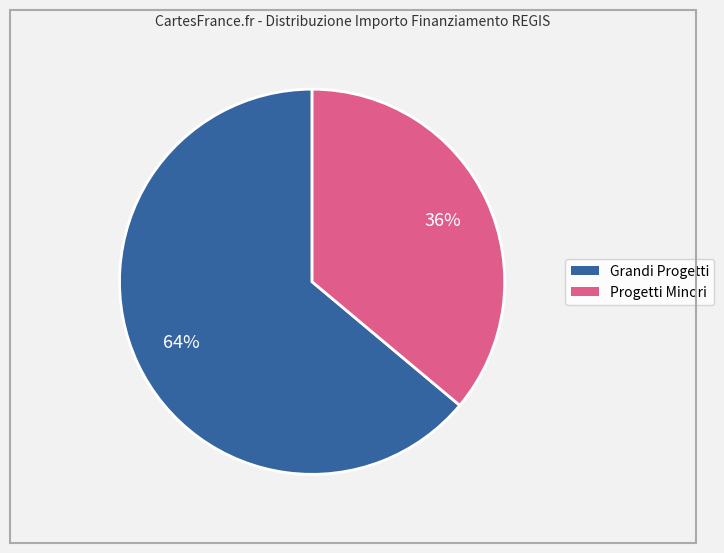

Rank the categories by value from lowest to highest.

Progetti Minori, Grandi Progetti